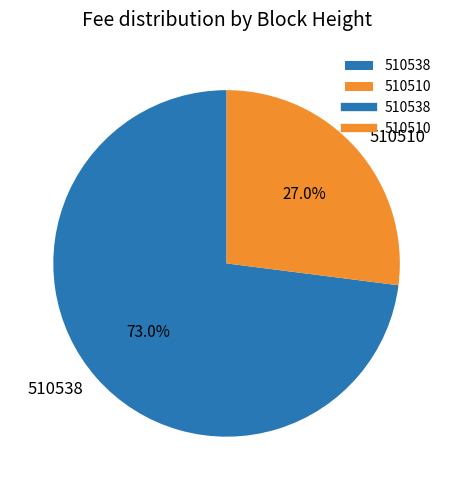

To the nearest percent, what is the difference between the largest and smallest slice percentages?

46%